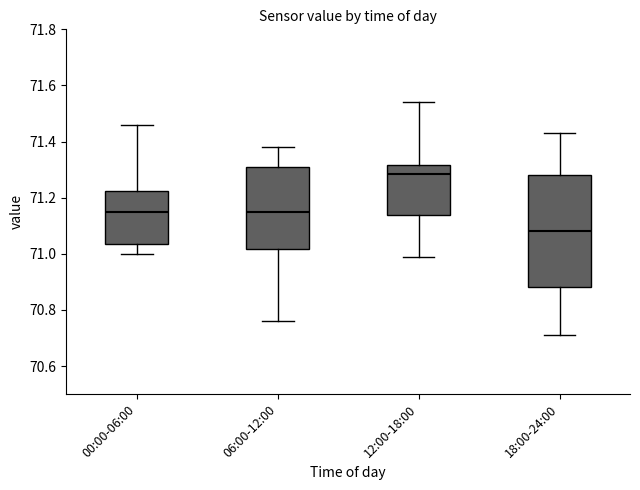

Reading left to right, transcribe this box plot: for each box, give where its median line is, the range the box spans, and where its two whiskers end, as read against the y-axis. The values are not printed on the chart, so give them approximately, as read against the axis.

00:00-06:00: median 71.16, box 71.04 to 71.22, whiskers 71.00 to 71.46
06:00-12:00: median 71.16, box 71.02 to 71.32, whiskers 70.76 to 71.38
12:00-18:00: median 71.28, box 71.14 to 71.32, whiskers 71.00 to 71.54
18:00-24:00: median 71.08, box 70.88 to 71.28, whiskers 70.72 to 71.44